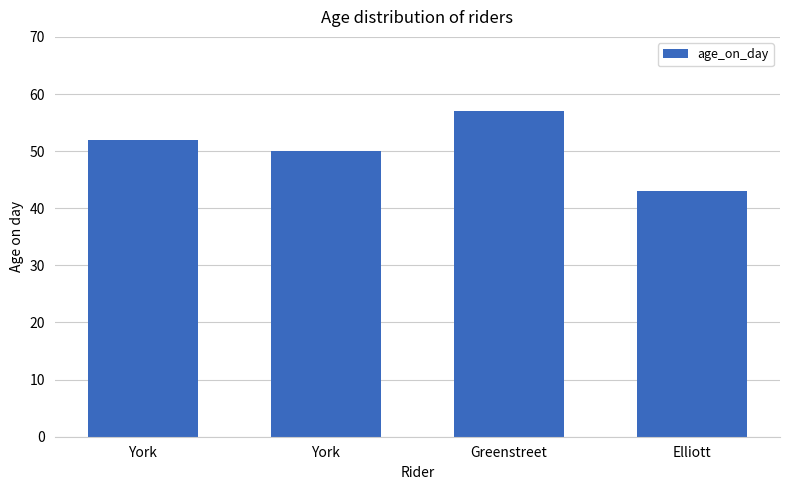

What is the sum of all values?

202